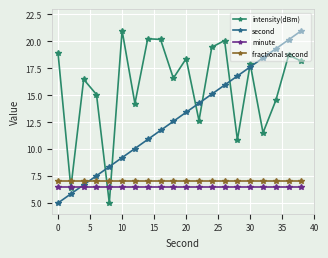

Reading left to right, transcribe all the data shown in this chart.

intensity(dBm): 18.9	6.4	16.5	15.1	5.0	21.0	14.2	20.2	20.2	16.6	18.4	12.6	19.5	20.1	10.9	17.9	11.5	14.5	18.7	18.2
second: 5.0	5.8	6.7	7.5	8.4	9.2	10.1	10.9	11.7	12.6	13.4	14.3	15.1	15.9	16.8	17.6	18.5	19.3	20.2	21.0
minute: 6.5	6.5	6.5	6.5	6.5	6.5	6.5	6.5	6.5	6.5	6.5	6.5	6.5	6.5	6.5	6.5	6.5	6.5	6.5	6.5
fractional second: 7.0	7.0	7.0	7.0	7.0	7.0	7.0	7.0	7.0	7.0	7.0	7.0	7.0	7.0	7.0	7.0	7.0	7.0	7.0	7.0